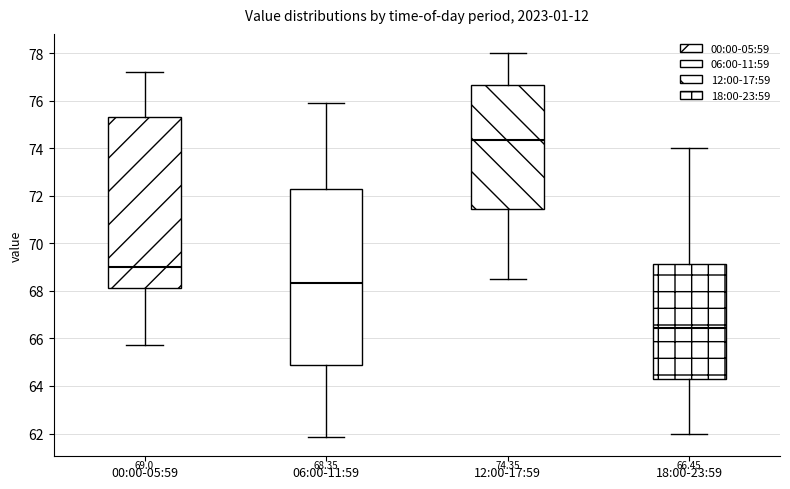

Which box has the lowest median line?

18:00-23:59